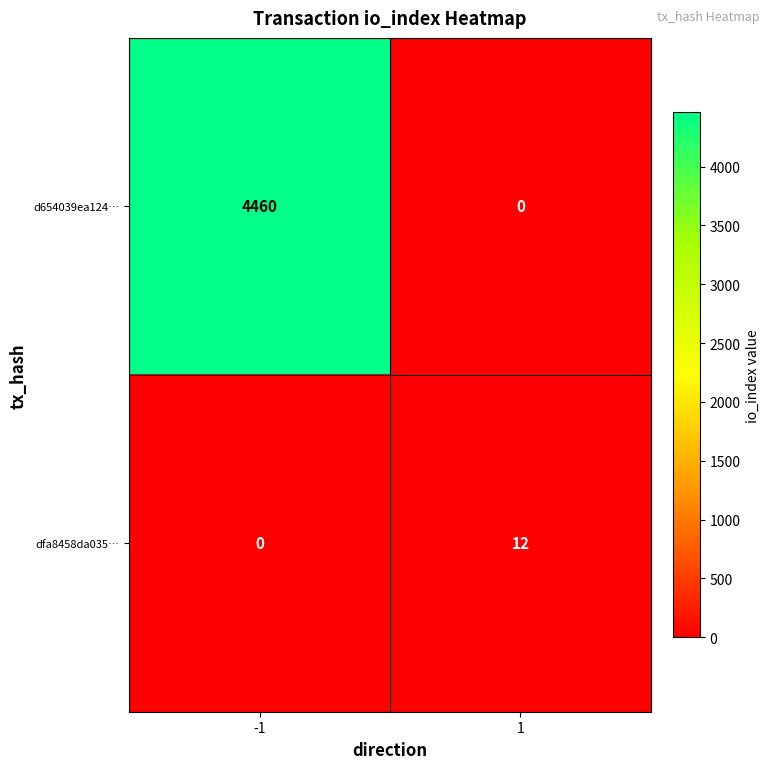

At -1, list the series in order from largest to smallest.

d654039ea124…, dfa8458da035…